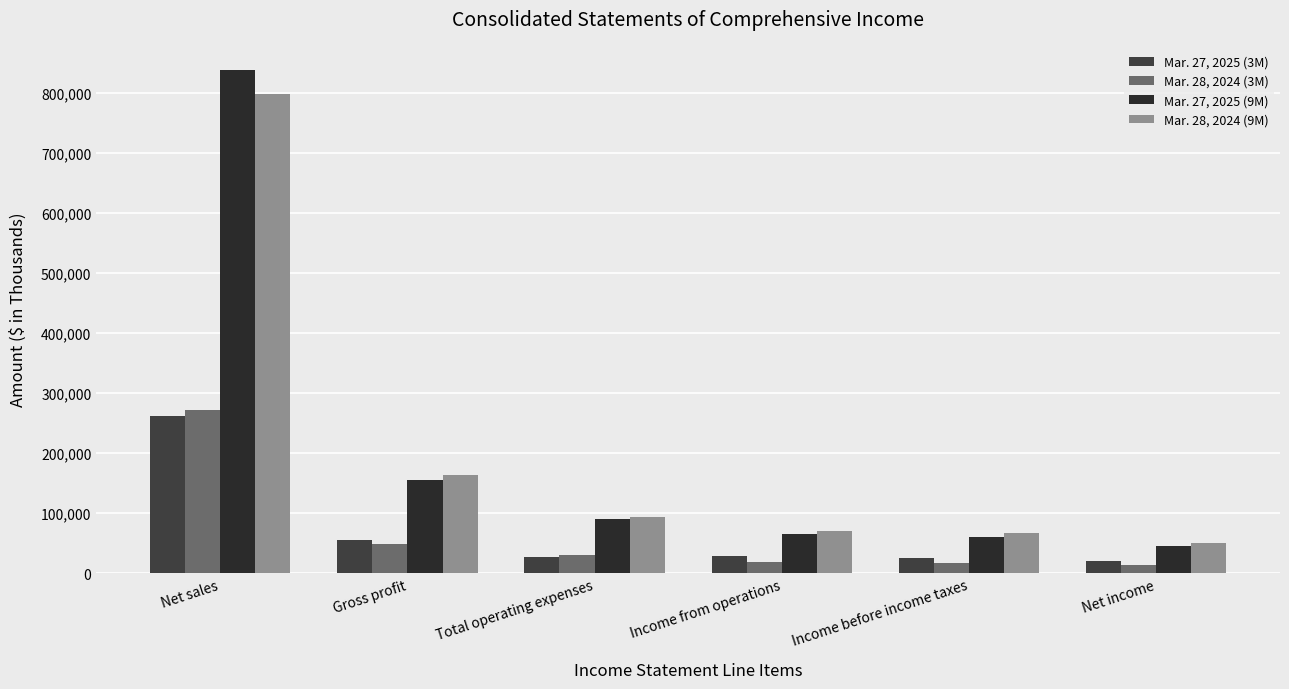

The value of Mar. 27, 2025 (3M) at Net sales is 260907. True or false?

True